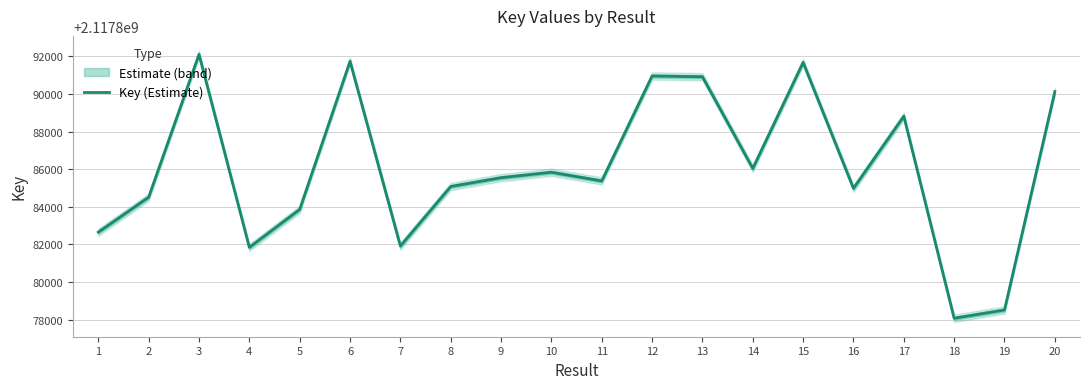

True or false: there are more than 2 points higher than both neighbors.

True